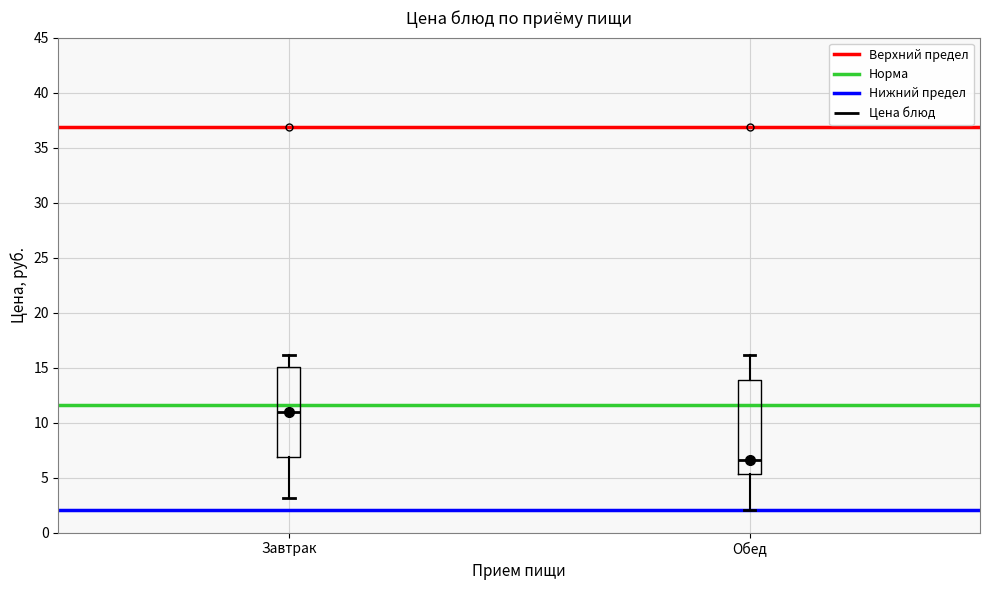

Which box's median line is the highest?

Завтрак